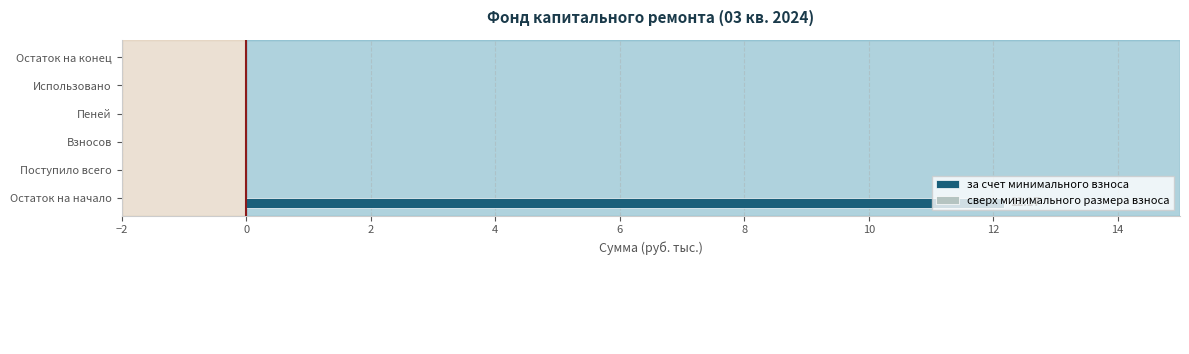

At which category does the chart reach its peak across all series?

Остаток на начало